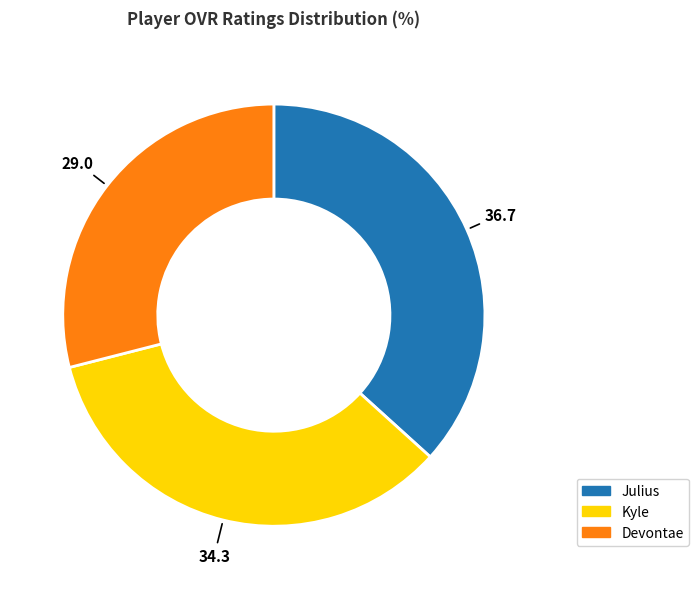

The Kyle slice represents 26% of the pie. True or false?

False